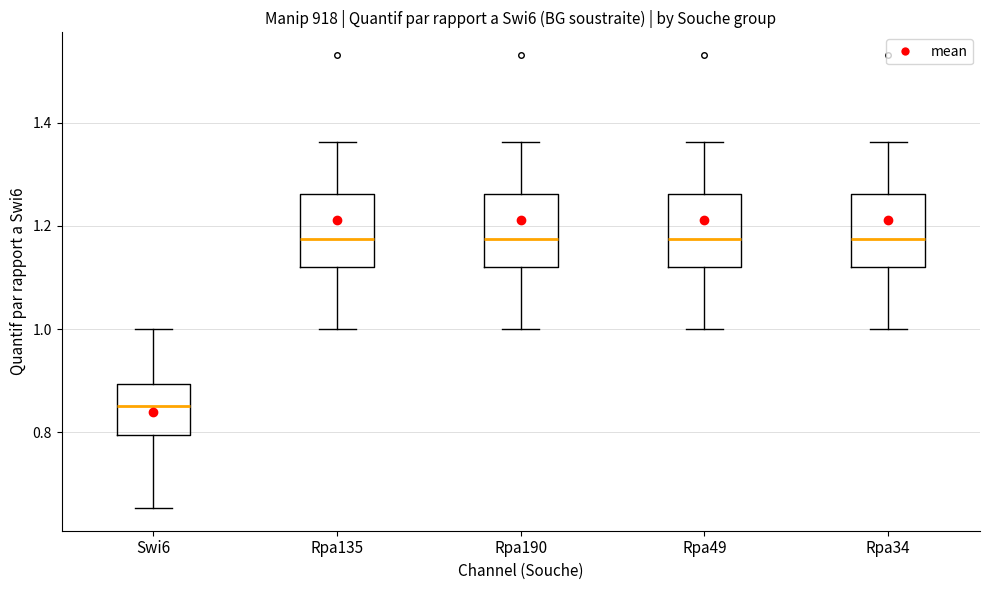

Where does the upper whisker of the box for Rpa135 end on the y-axis? The values are not printed on the chart, so give them approximately, as read against the axis.

1.36